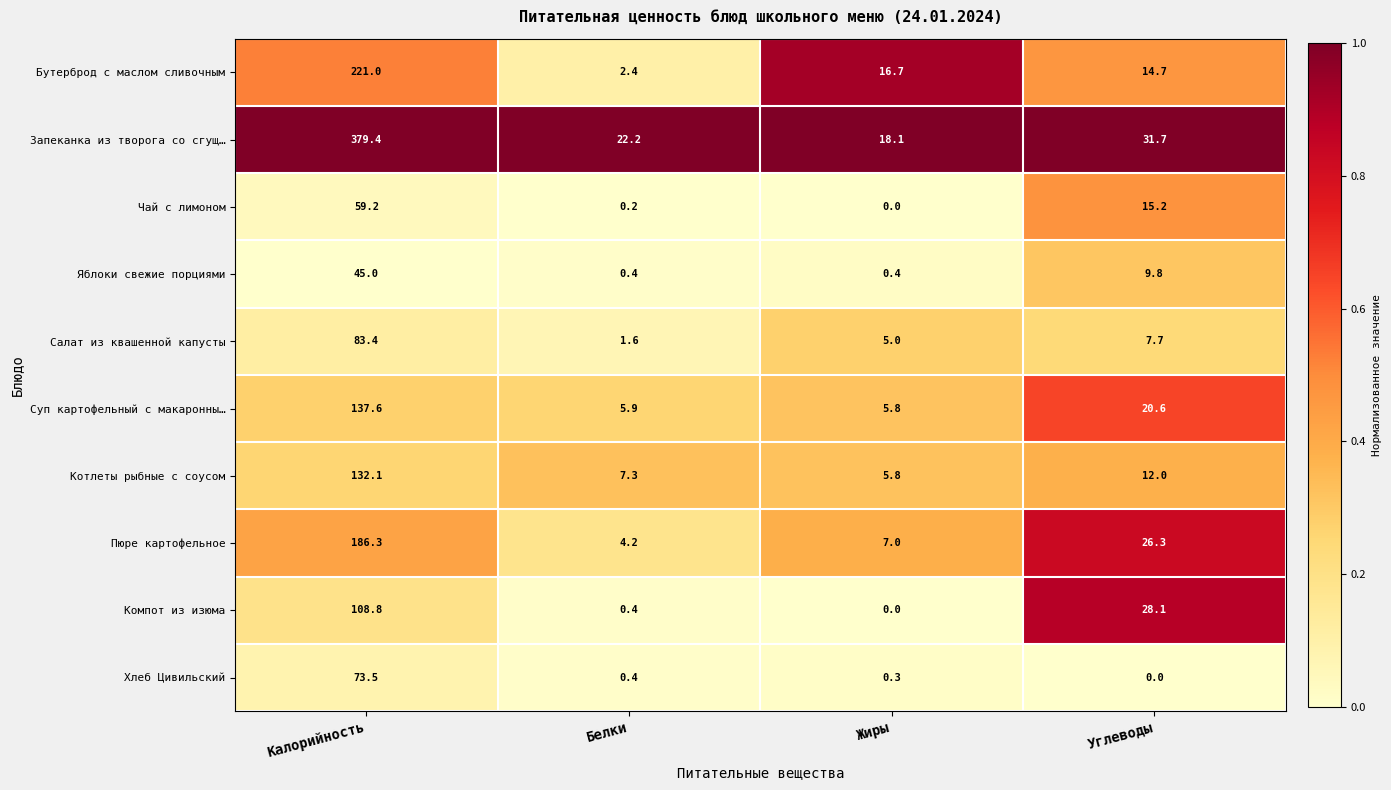

True or false: Яблоки свежие порциями has a value of 9.8 at Углеводы.

True